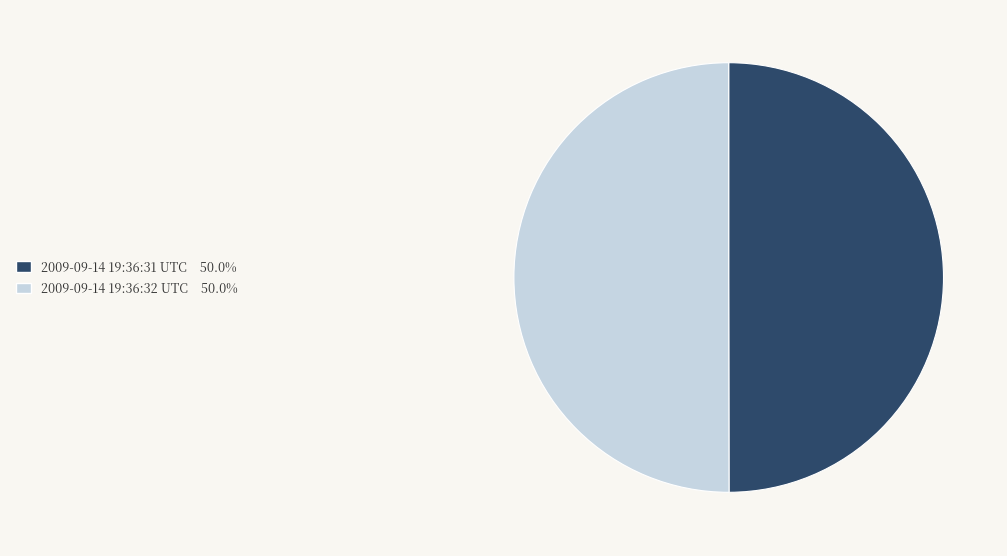

Approximately how many times larger is the value at 2009-09-14 19:36:32 UTC compared to 2009-09-14 19:36:31 UTC?

1.0